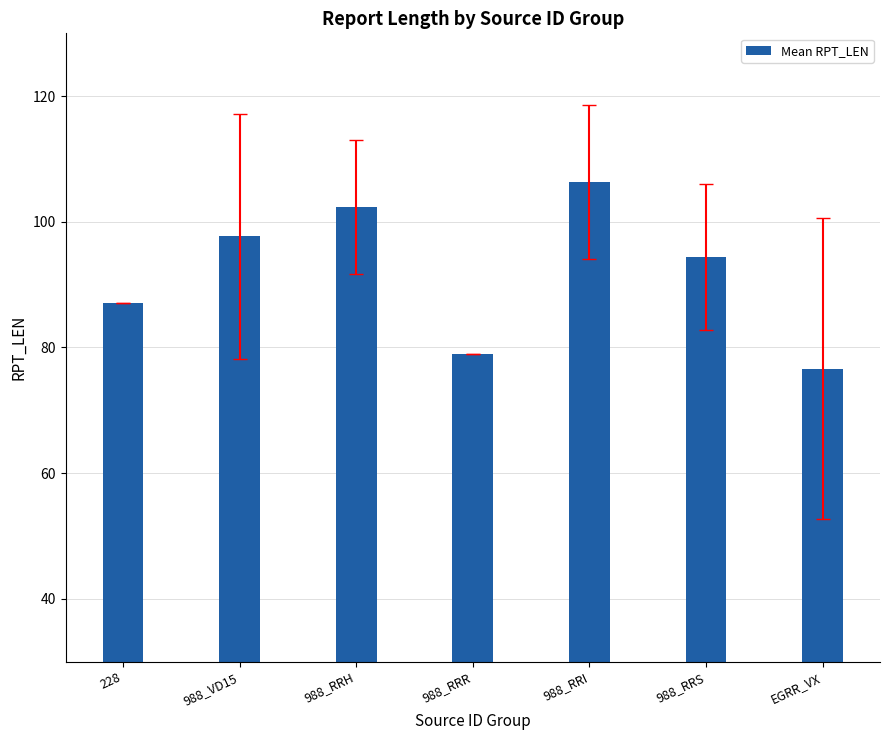

Rank the categories by value from highest to lowest.

988_RRI, 988_RRH, 988_VD15, 988_RRS, 228, 988_RRR, EGRR_VX